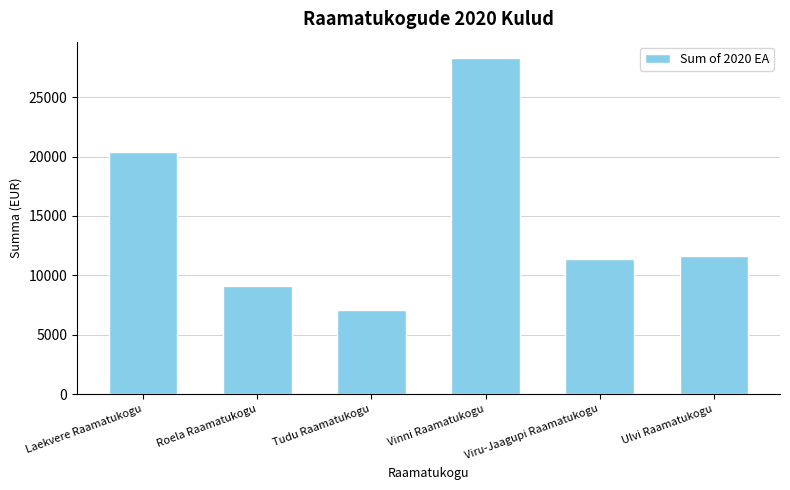

Is it true that the value at Roela Raamatukogu is 14601?

False